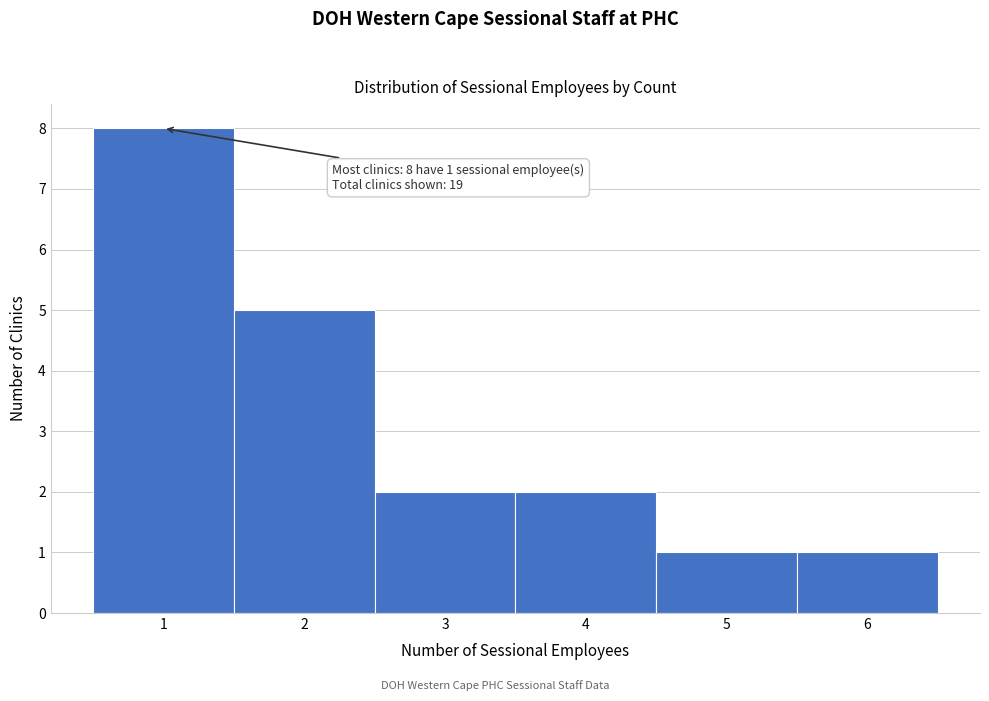

Which range on the x-axis has the tallest bar?

0.5 to 1.5